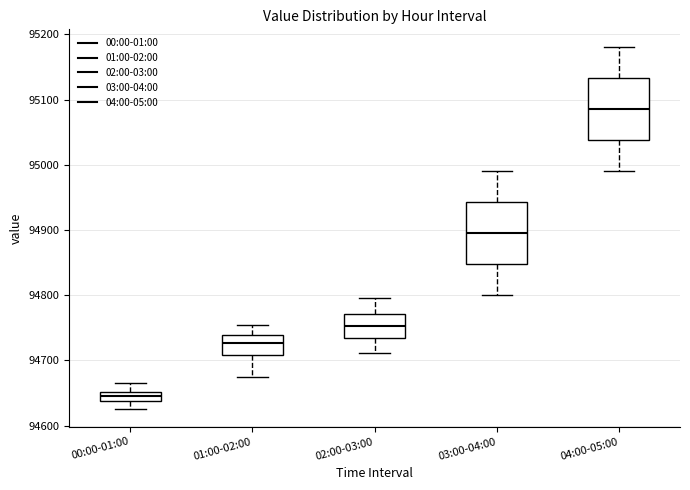

Where is the lower edge of the box for 04:00-05:00 on the y-axis? The values are not printed on the chart, so give them approximately, as read against the axis.

95040